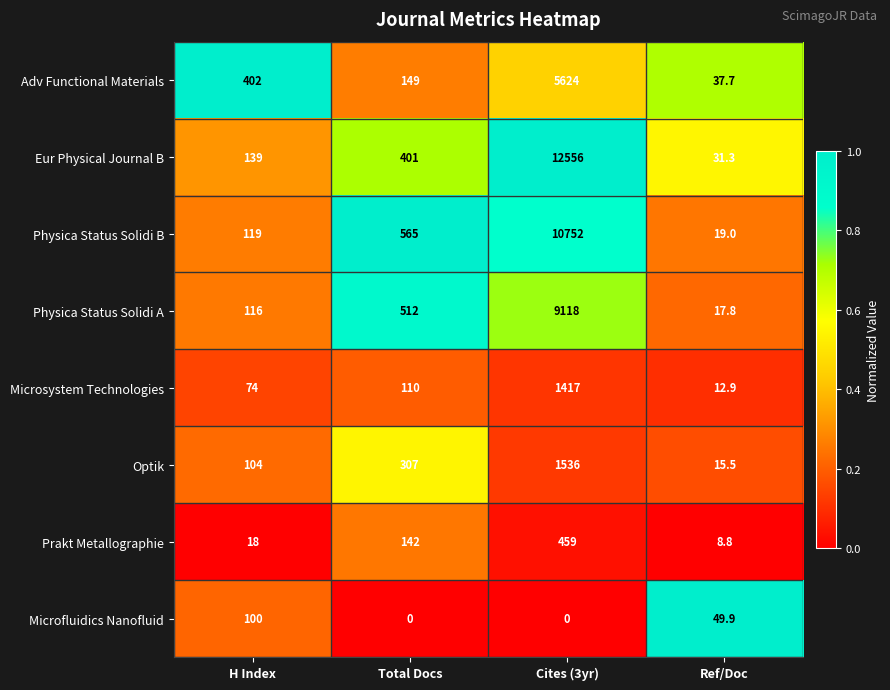

Where is Prakt Metallographie nearest to the value 233?

Total Docs